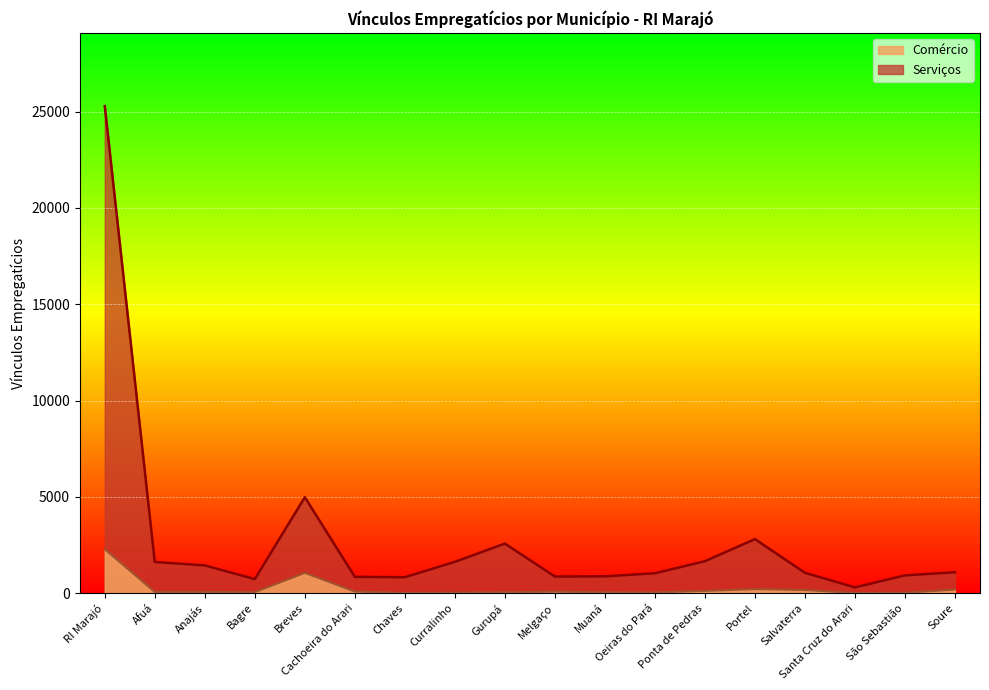

At which category is the sum across all series the highest?

RI Marajó